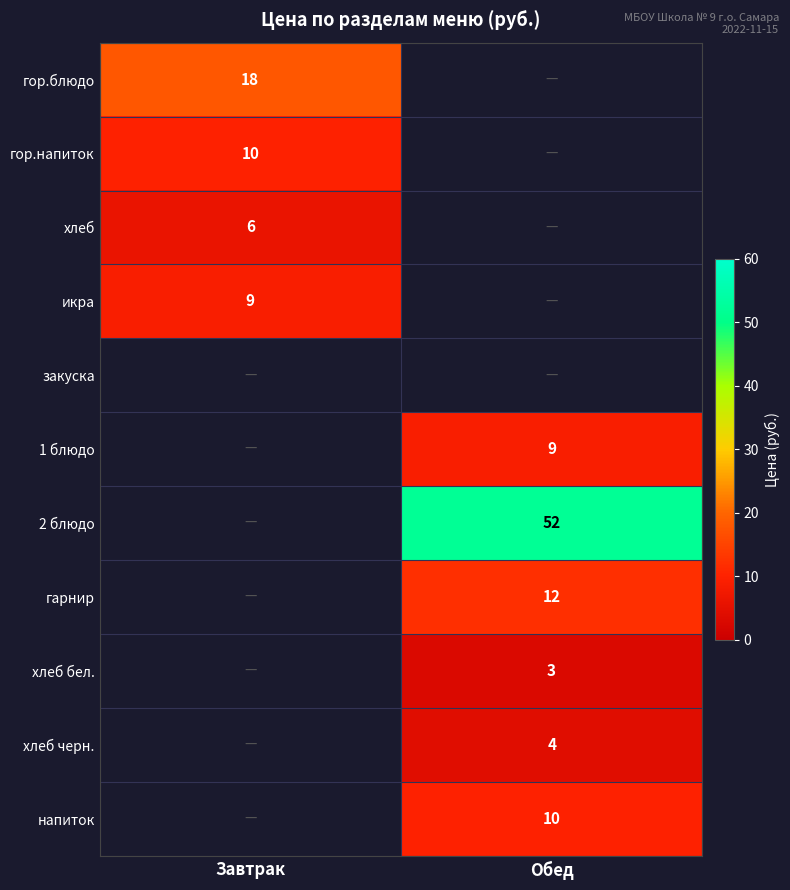

The гор.напиток series shows 2 at Завтрак. True or false?

False